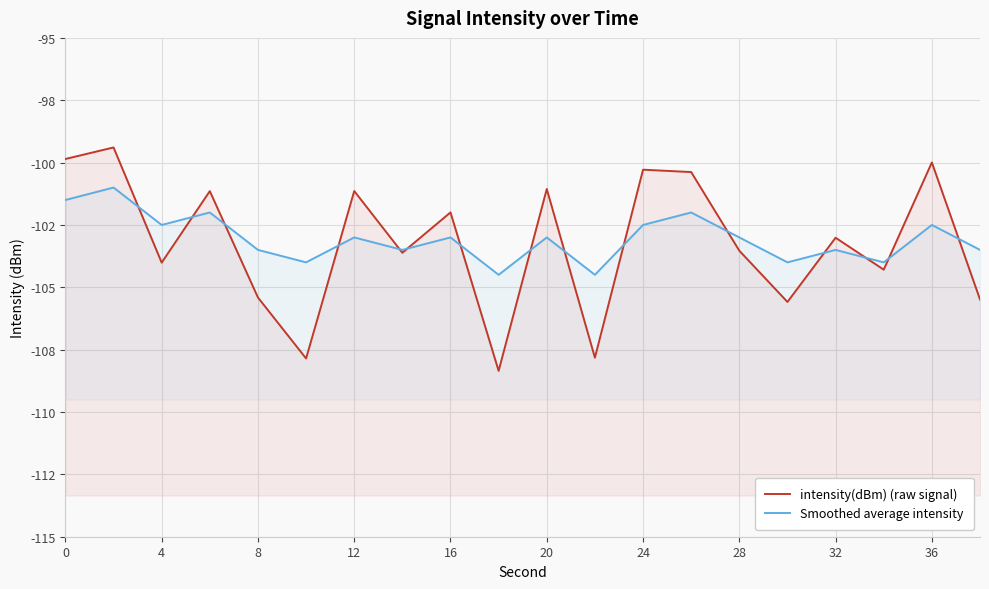

True or false: intensity(dBm) (raw signal) and Smoothed average intensity intersect in this chart.

True